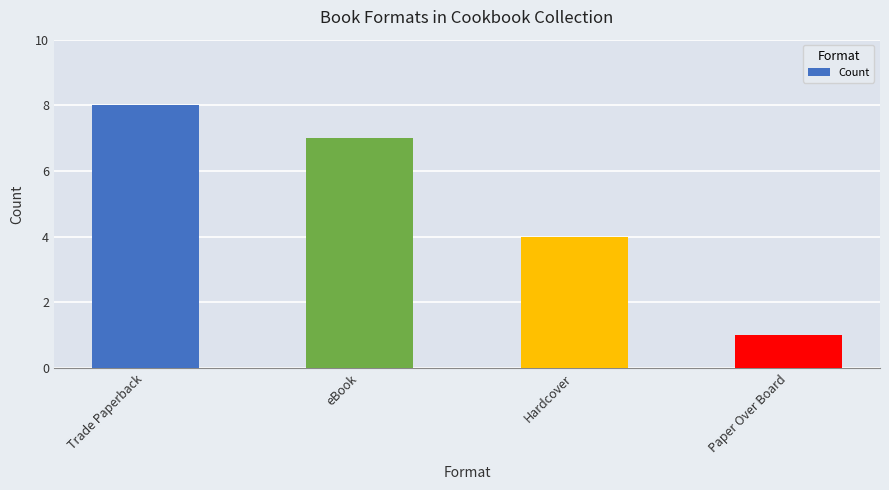

What is the label of the 2nd bar from the left?

eBook